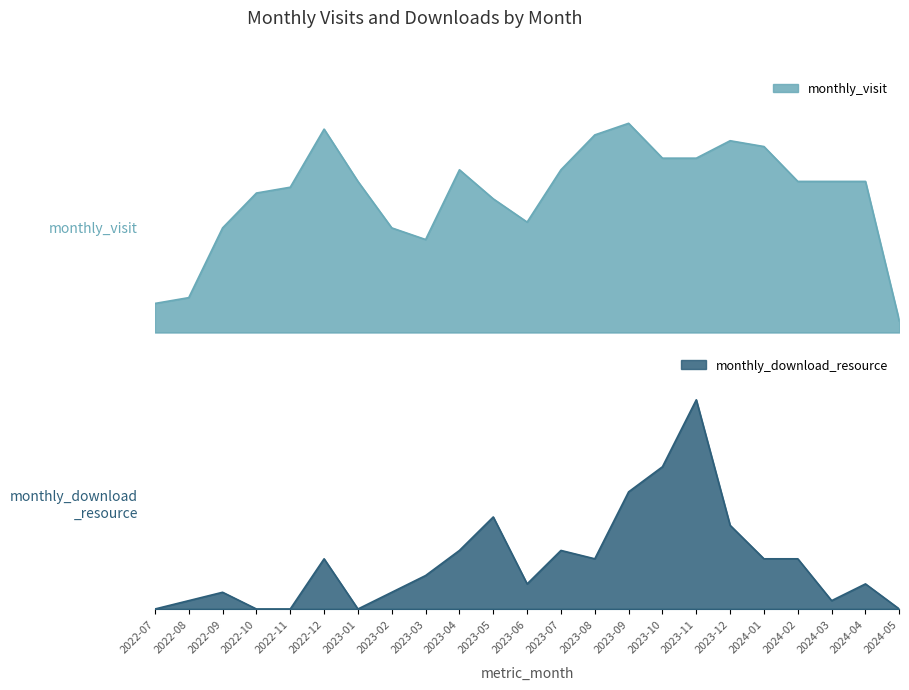

How many interior local valleys does the monthly_visit series have?

2